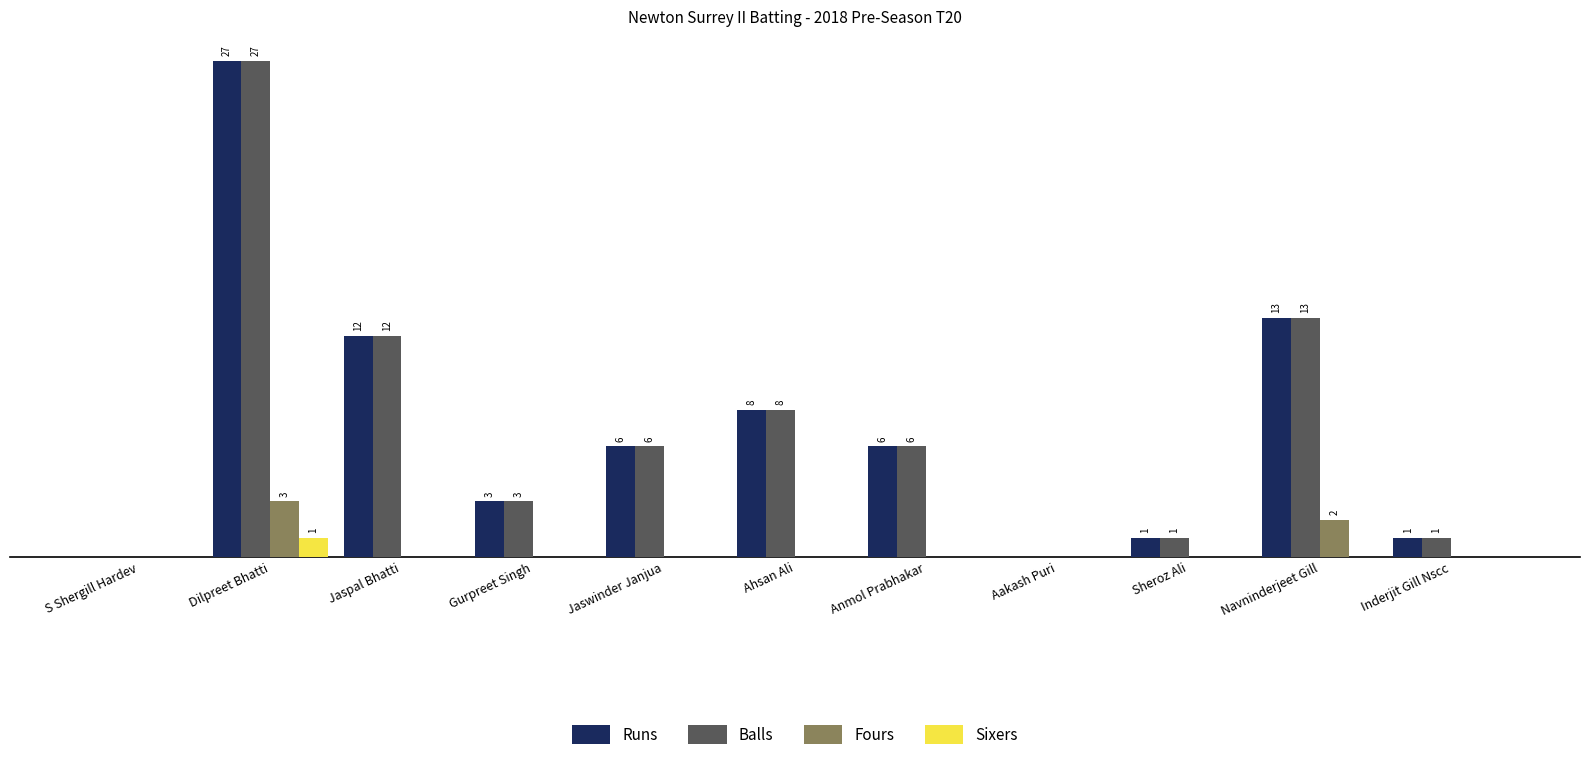

What is the sum of all Fours values?

5